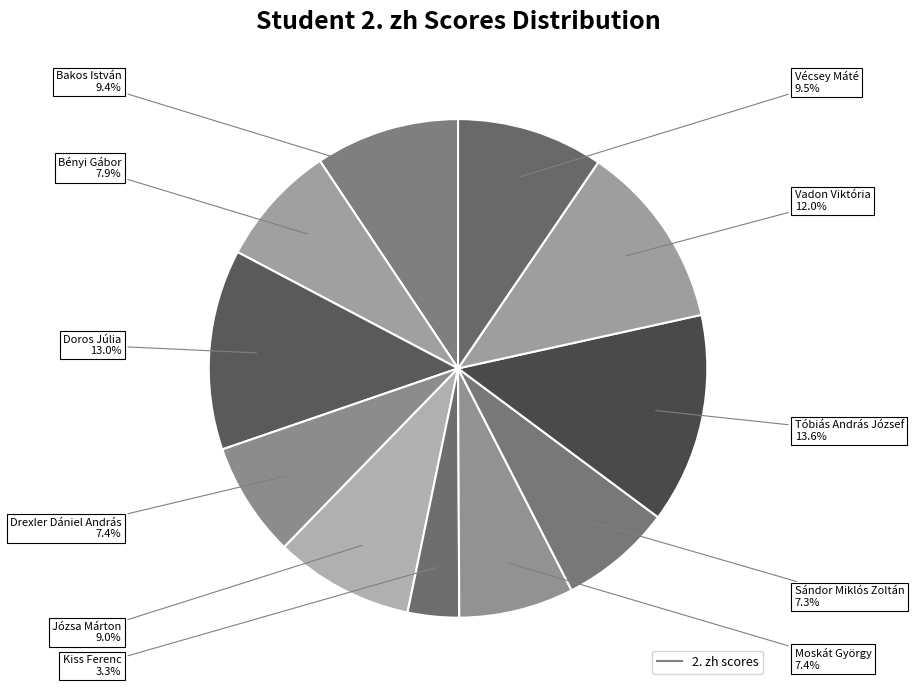

Is there a majority slice in this chart?

No